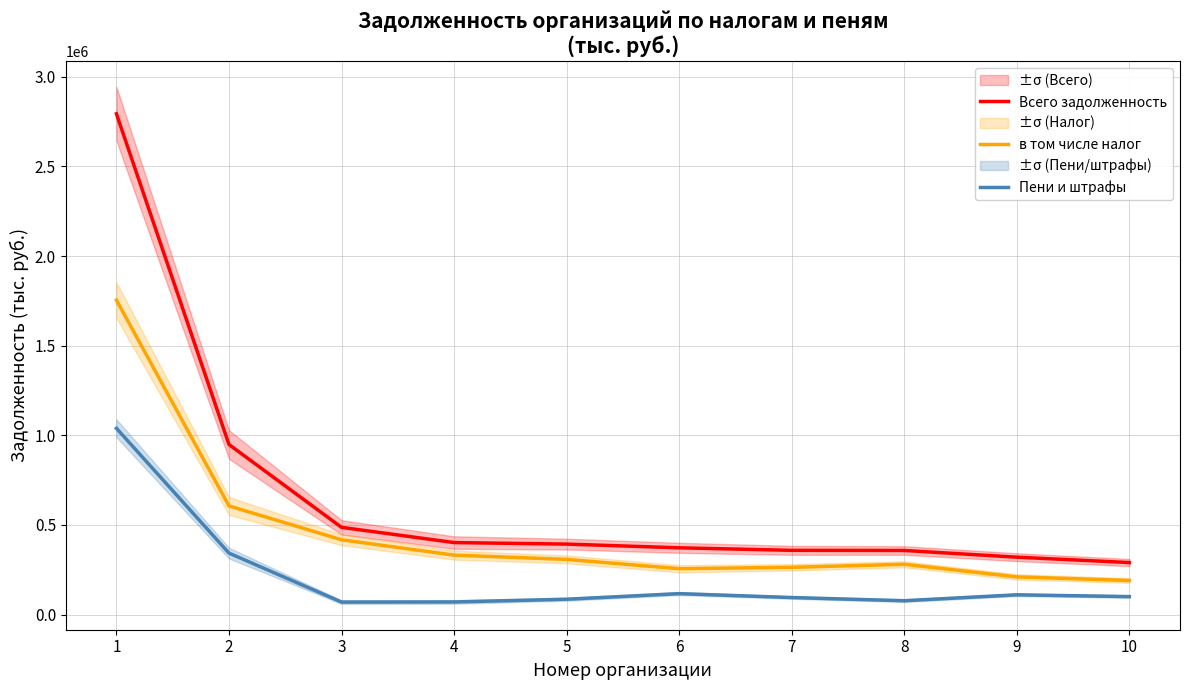

What is the minimum value for в том числе налог?

190000.0